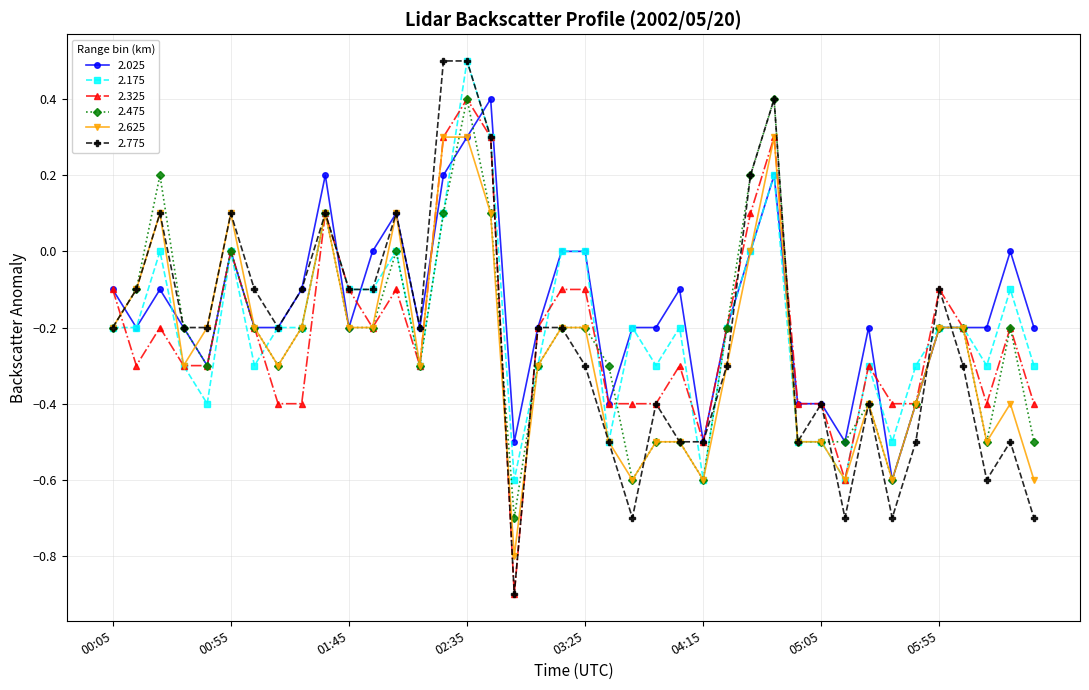

What is the value of the 2.775 point at the 1st from the left?

-0.2